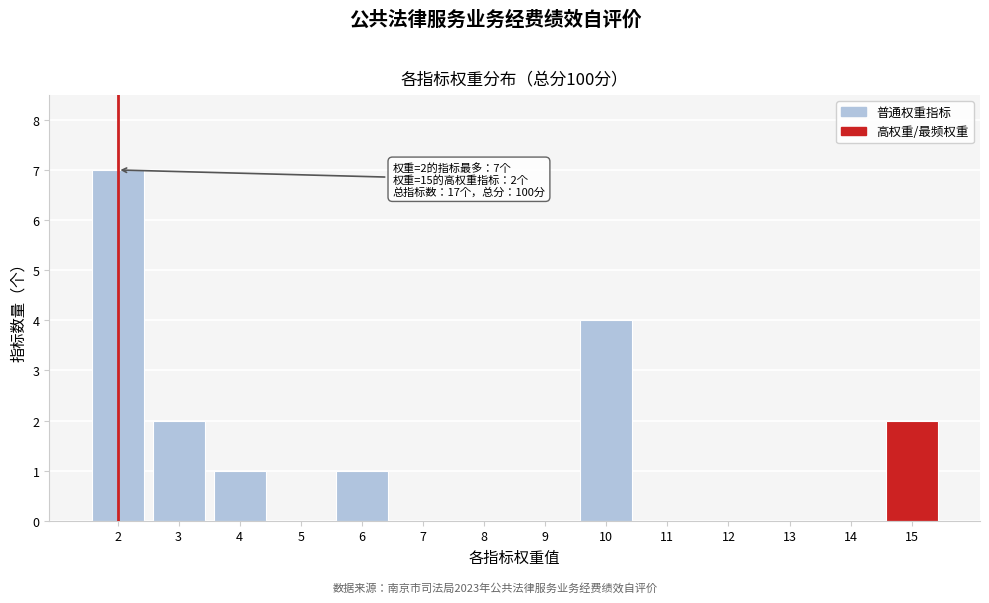

Which range on the x-axis has the tallest bar?

1.5 to 2.5